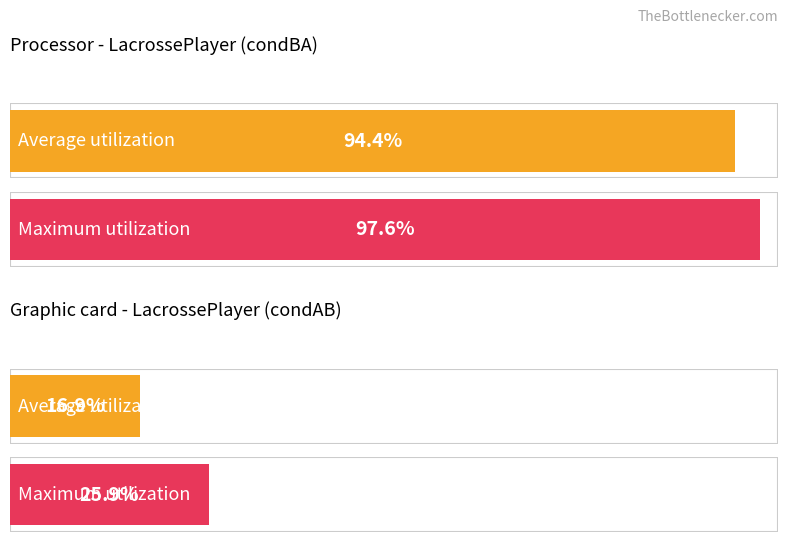

Rank the series by their maximum value, from lowest to highest.

condAB, condBA